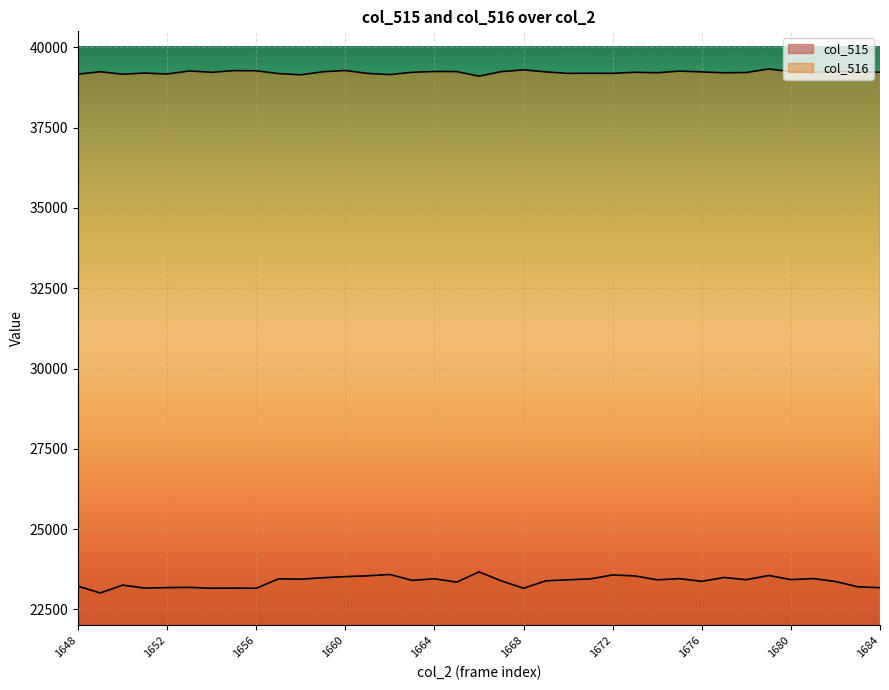

What is the value of the col_515 point at the 21st from the left?

23159